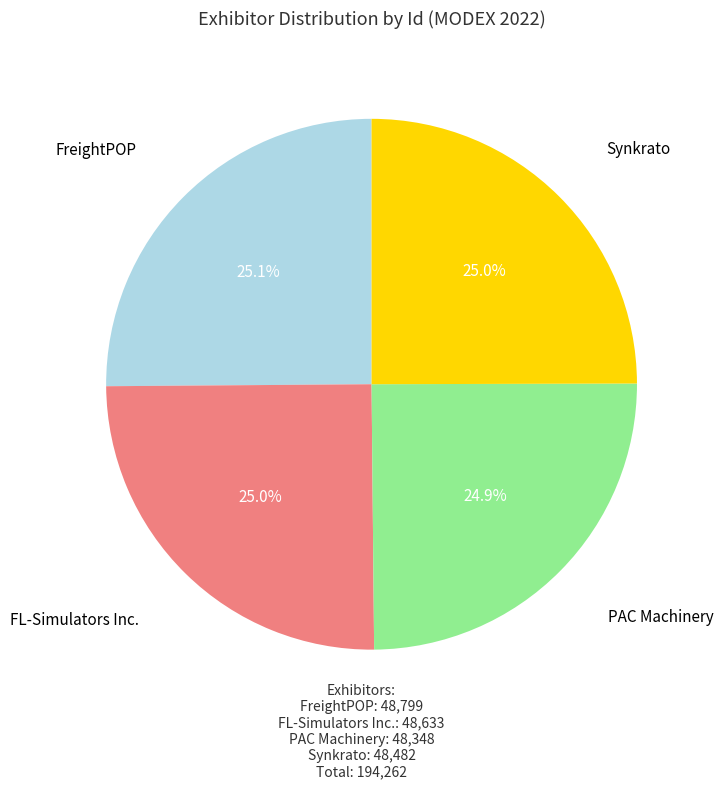

Is it true that PAC Machinery is 16% of the pie?

False